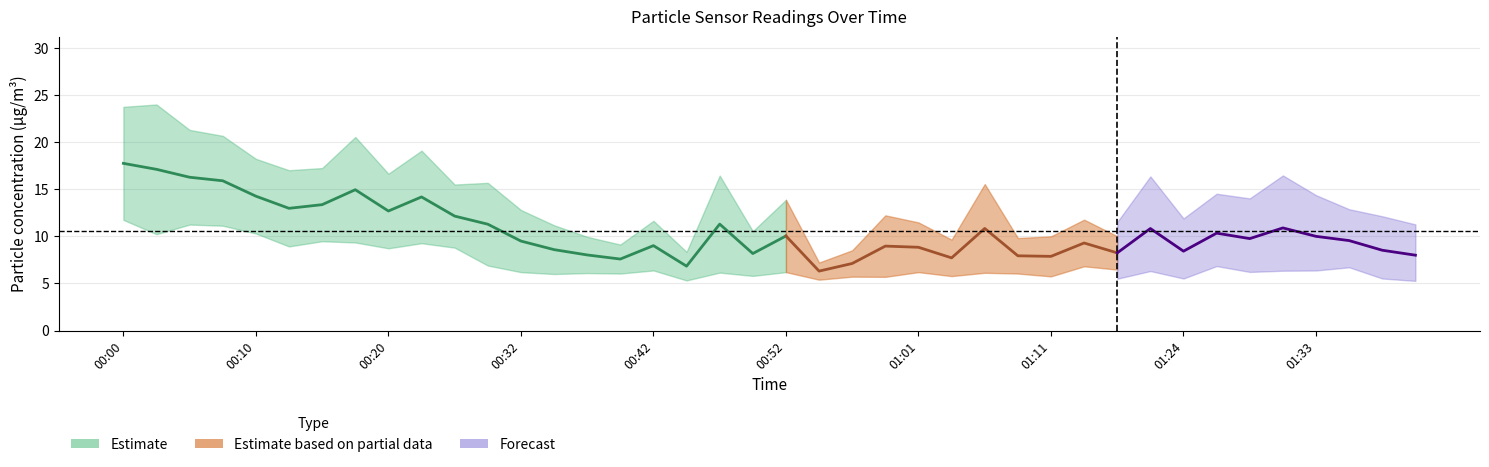

Which has a higher value, 00:22 or 01:40?

00:22